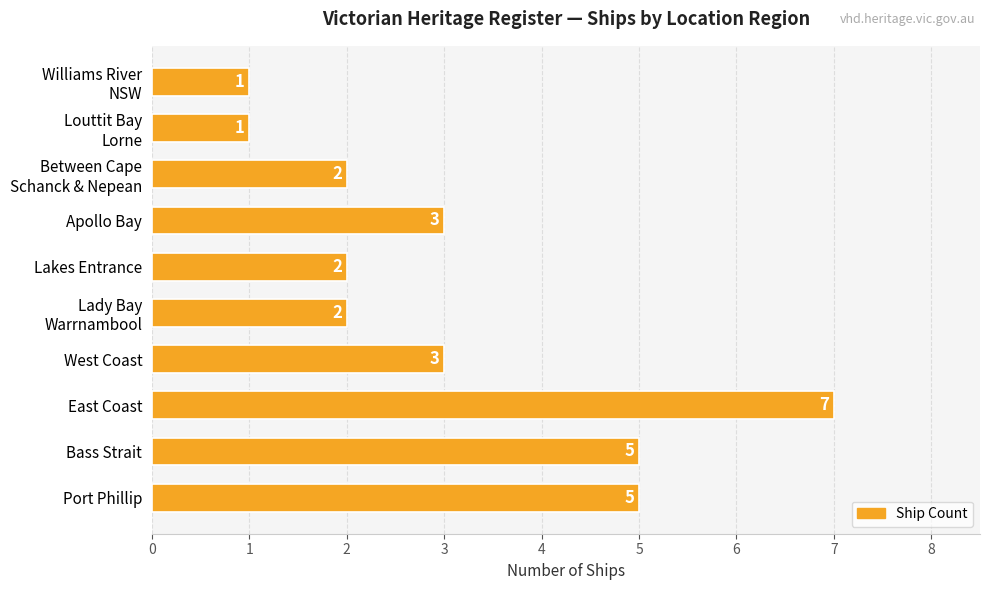

What is the average value?

3